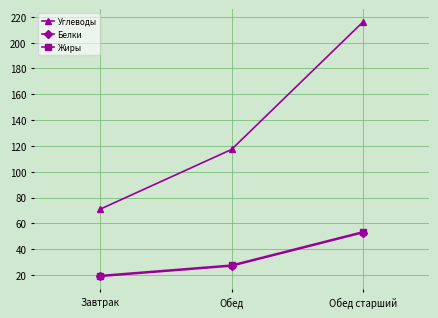

True or false: Белки has a value of 16.7 at Обед.

False